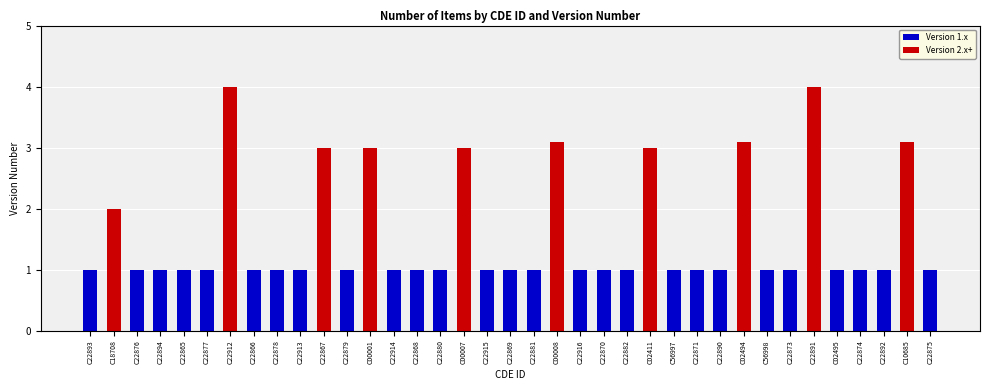

What is the sum of all values?

58.3